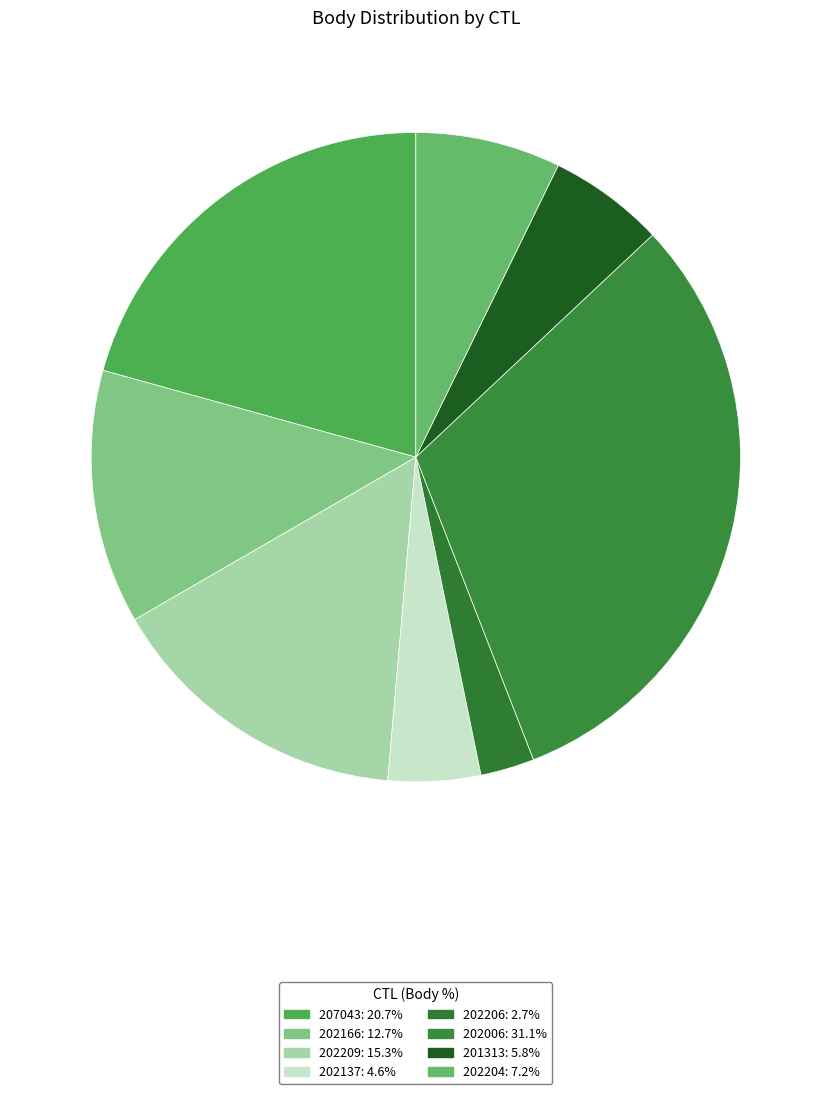

Combined, do 202209 and 202137 account for over 50%?

No